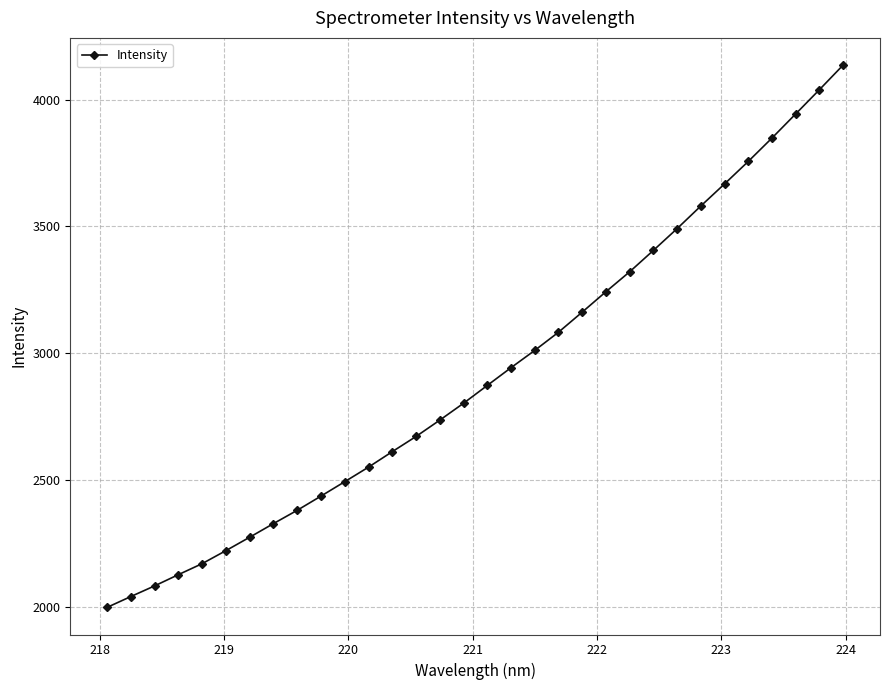

What is the minimum value shown in the chart?

1998.4